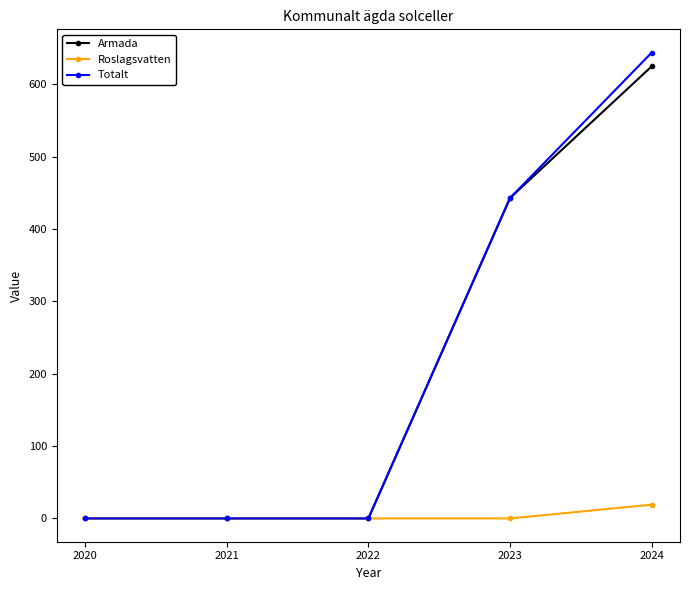

What is the difference between the highest and lowest values at 2024?

625